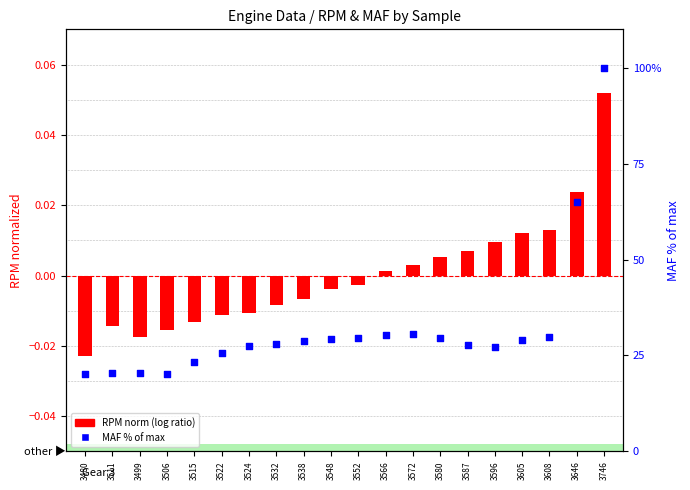

Which series contains the lowest Y value?

RPM norm (log ratio)